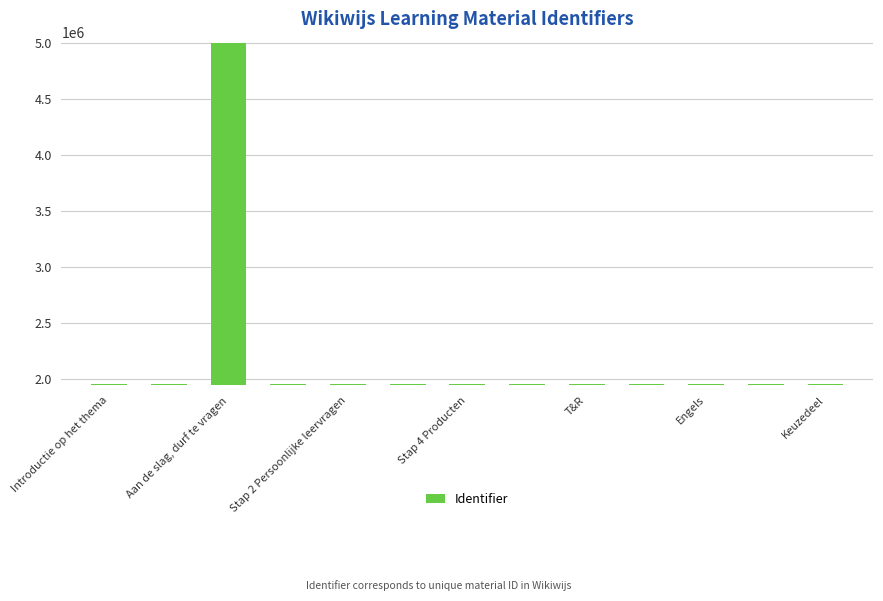

What is the difference between the second highest and second lowest values?

18